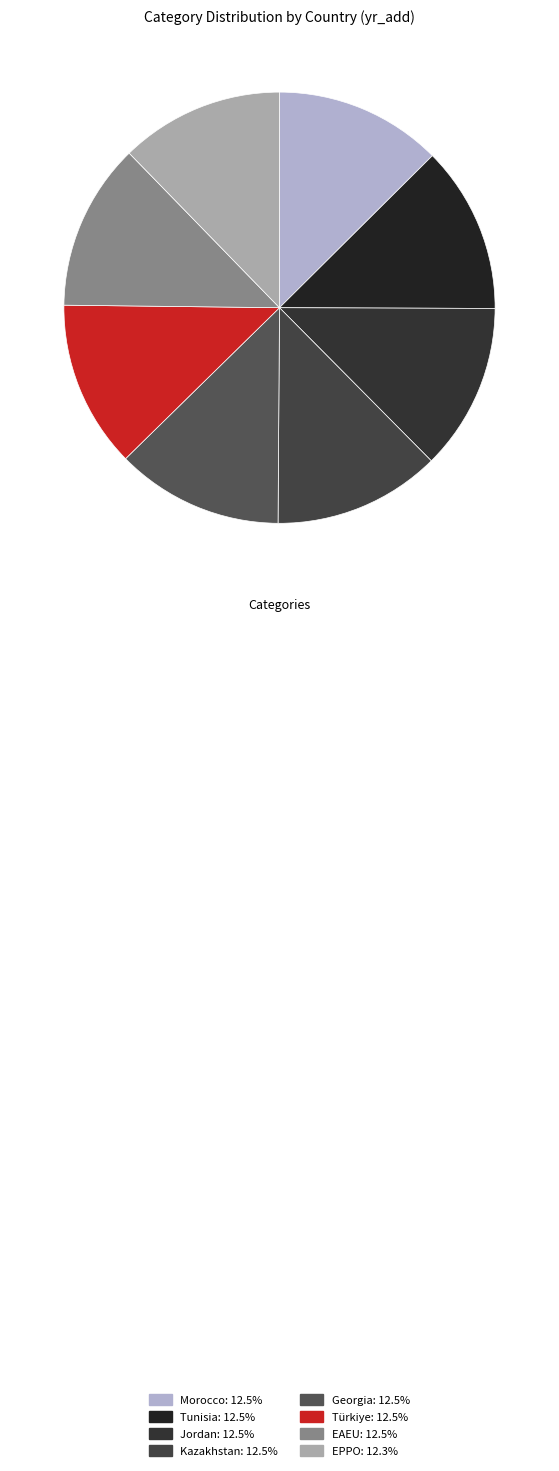

What is the ratio of the value at Tunisia to the value at EPPO?

1.0